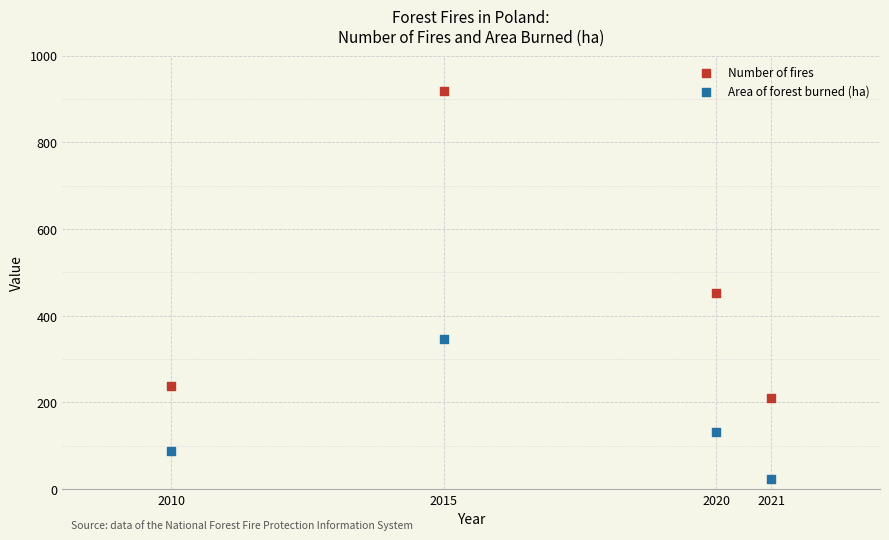

Which series reaches the maximum Y coordinate?

Number of fires